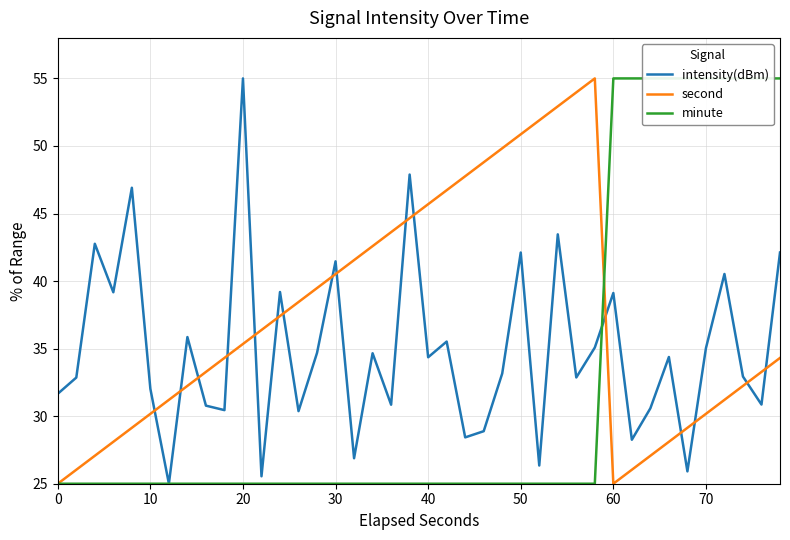

What are all the series names shown in the legend?

intensity(dBm), second, minute